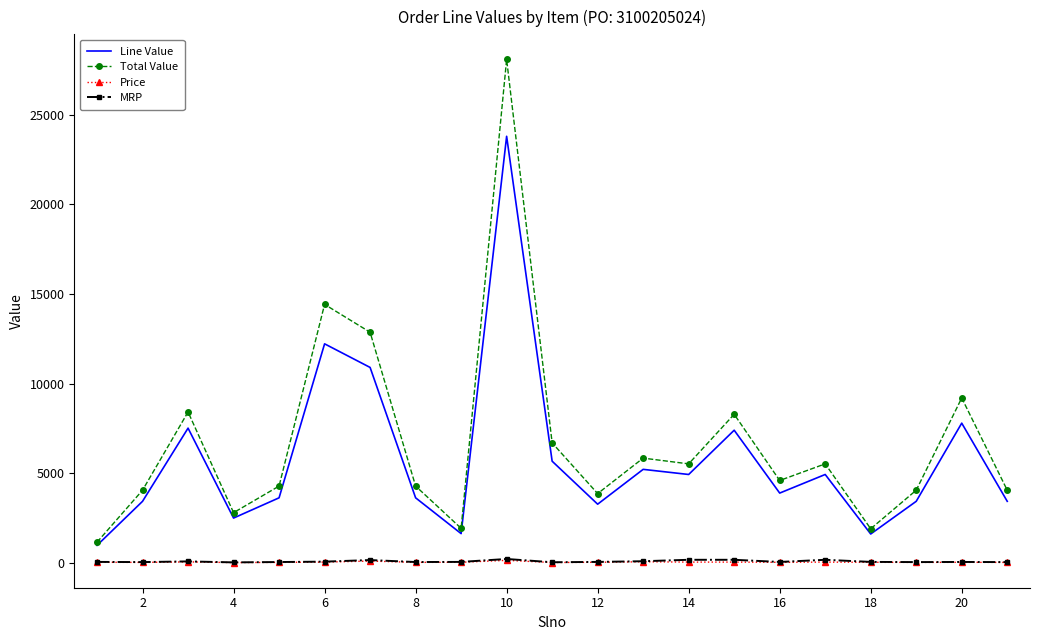

What is the difference between the maximum and second lowest values in the Line Value series?

22178.4